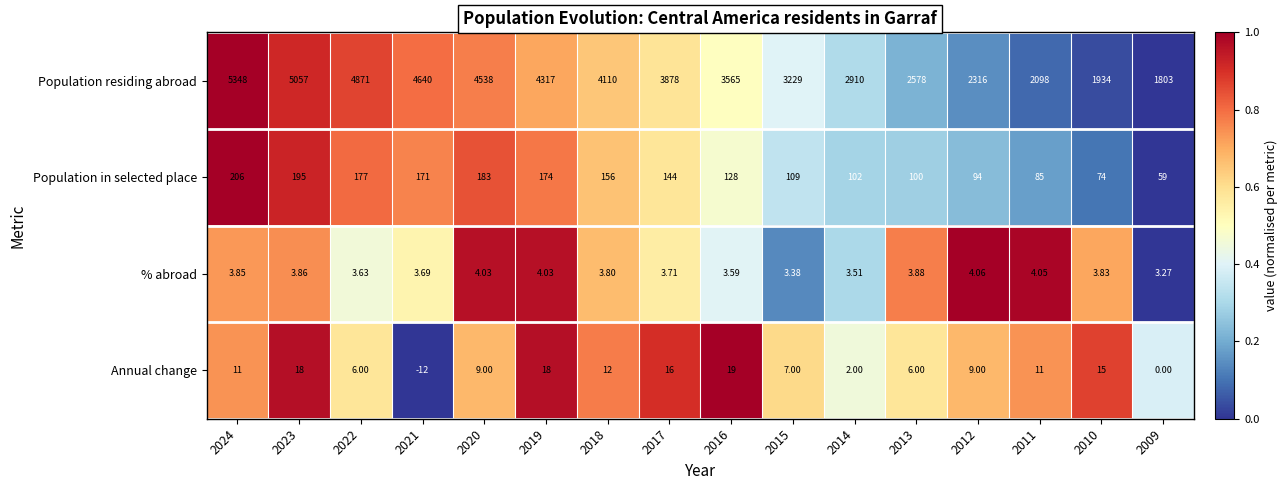

Rank the series at 2009 from highest to lowest value.

Population residing abroad, Population in selected place, % abroad, Annual change